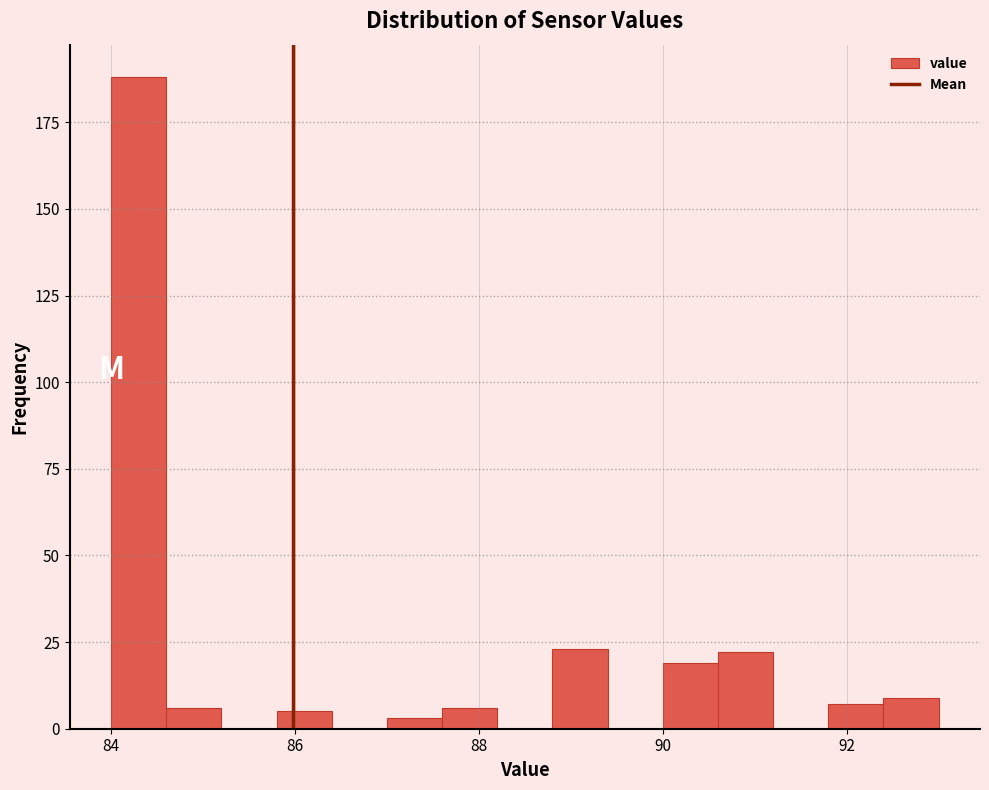

Read against the x-axis, roughly where is the centre of the tallest bar?

84.4